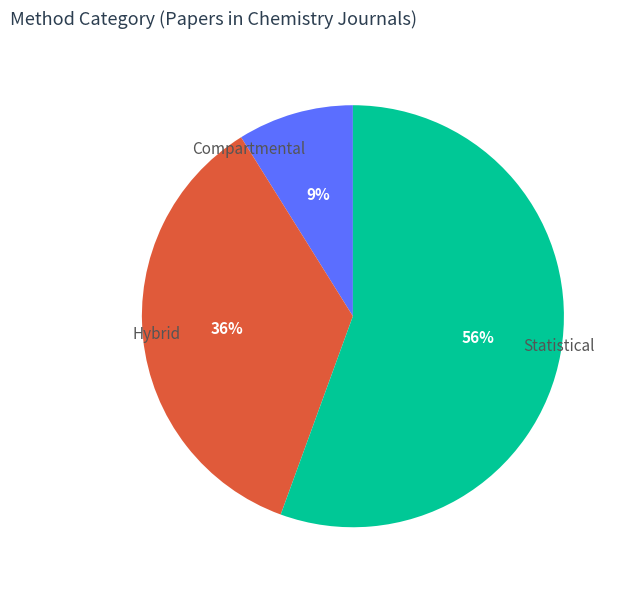

Is it true that Compartmental is 18% of the pie?

False